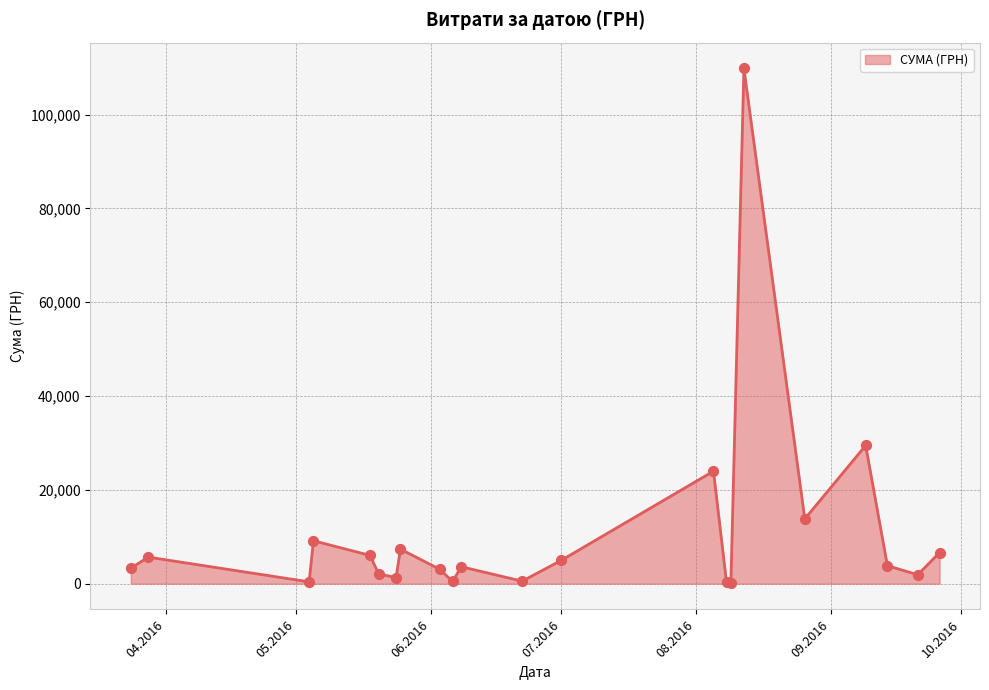

What is the difference between the maximum and minimum values?

109722.0